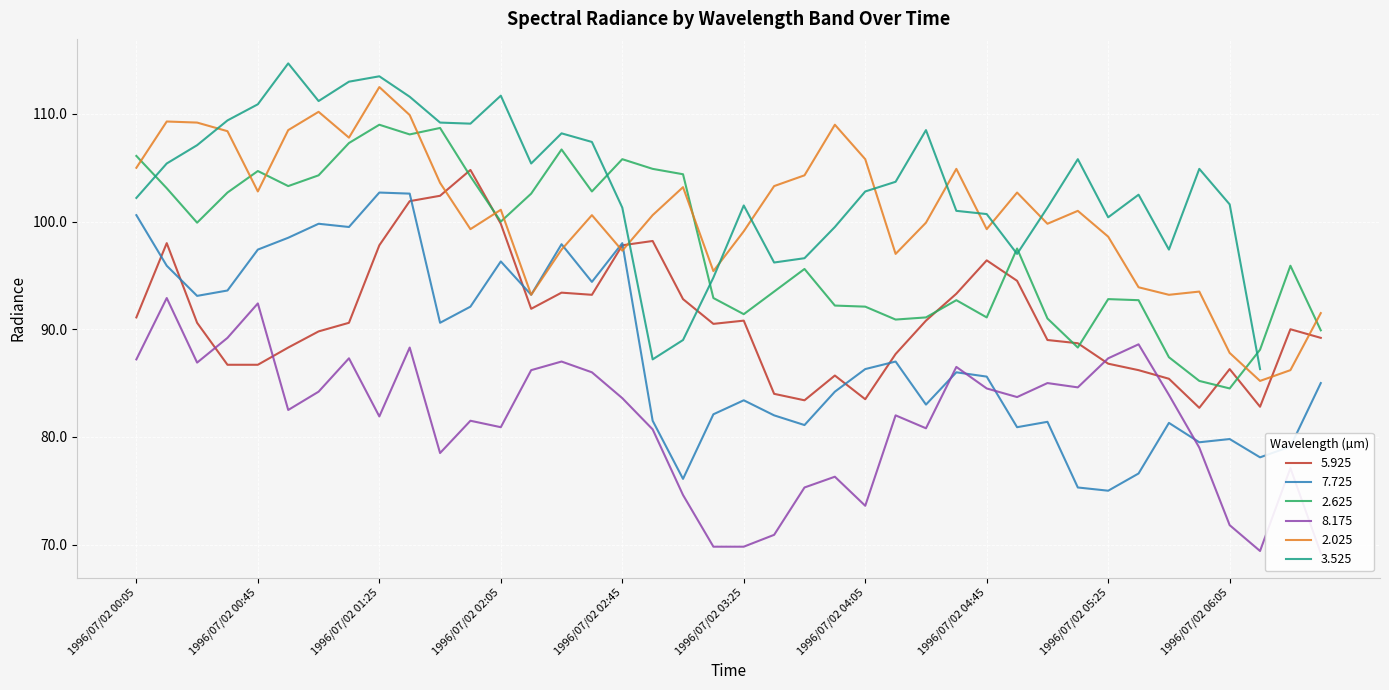

Between 1996/07/02 02:55 and 1996/07/02 04:05, which series saw the biggest shift?

5.925